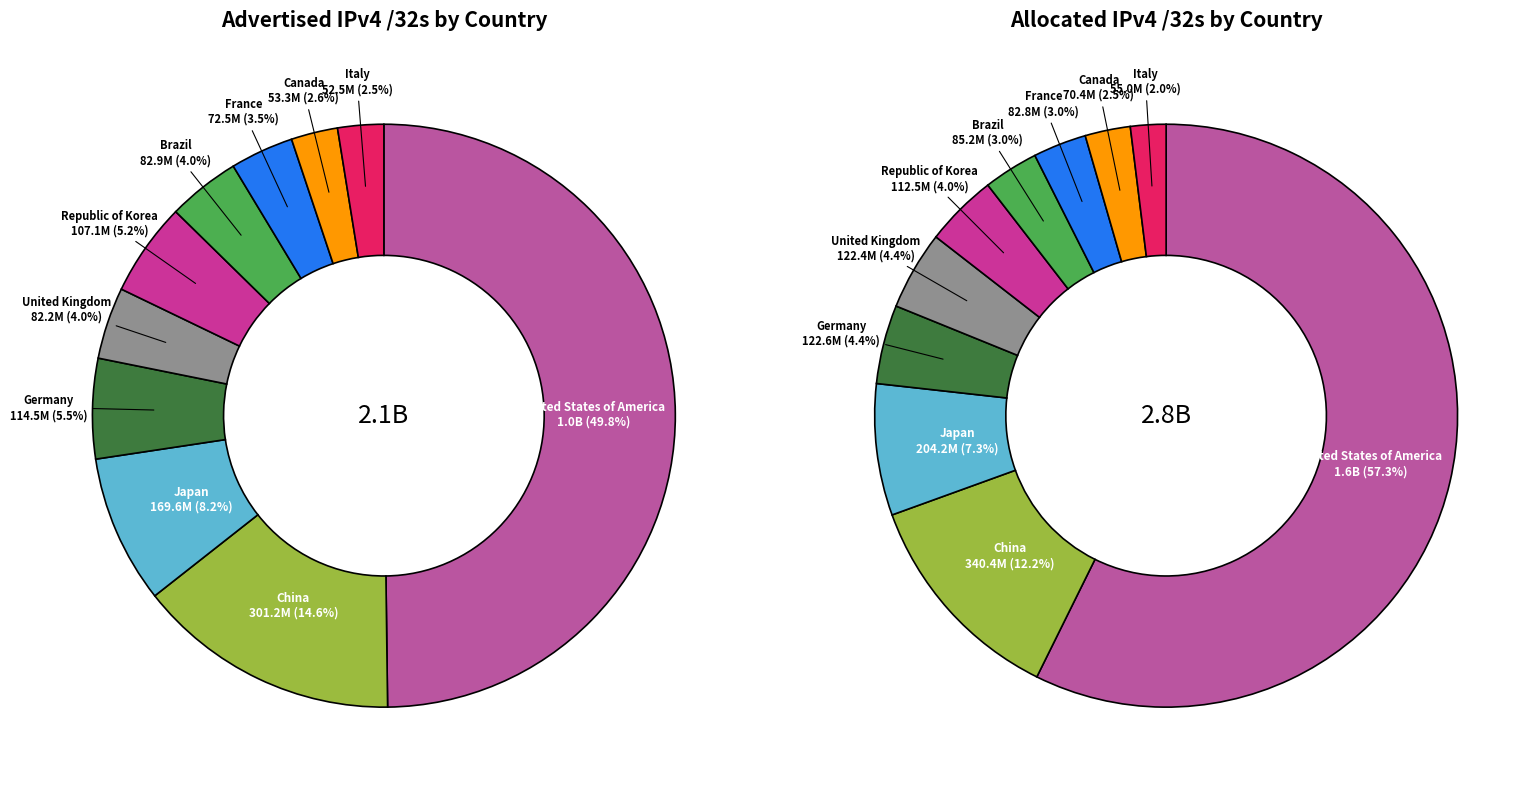

The Italy slice represents 8% of the pie. True or false?

False